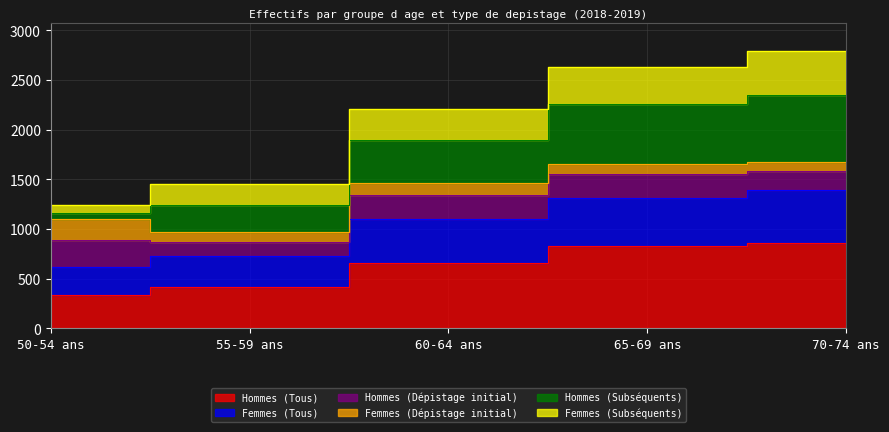

True or false: Hommes (Subséquents) and Hommes (Tous) cross at least once.

False